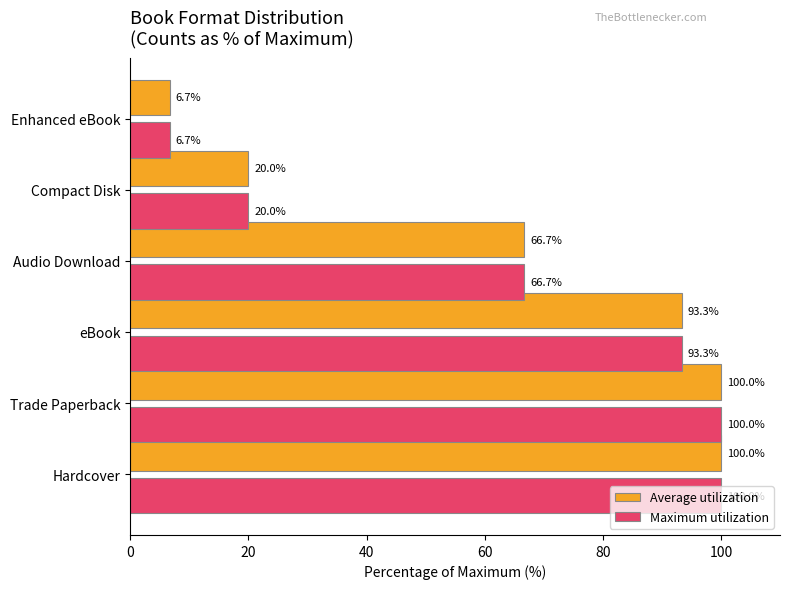

Where is Average utilization nearest to the value 53?

Audio Download